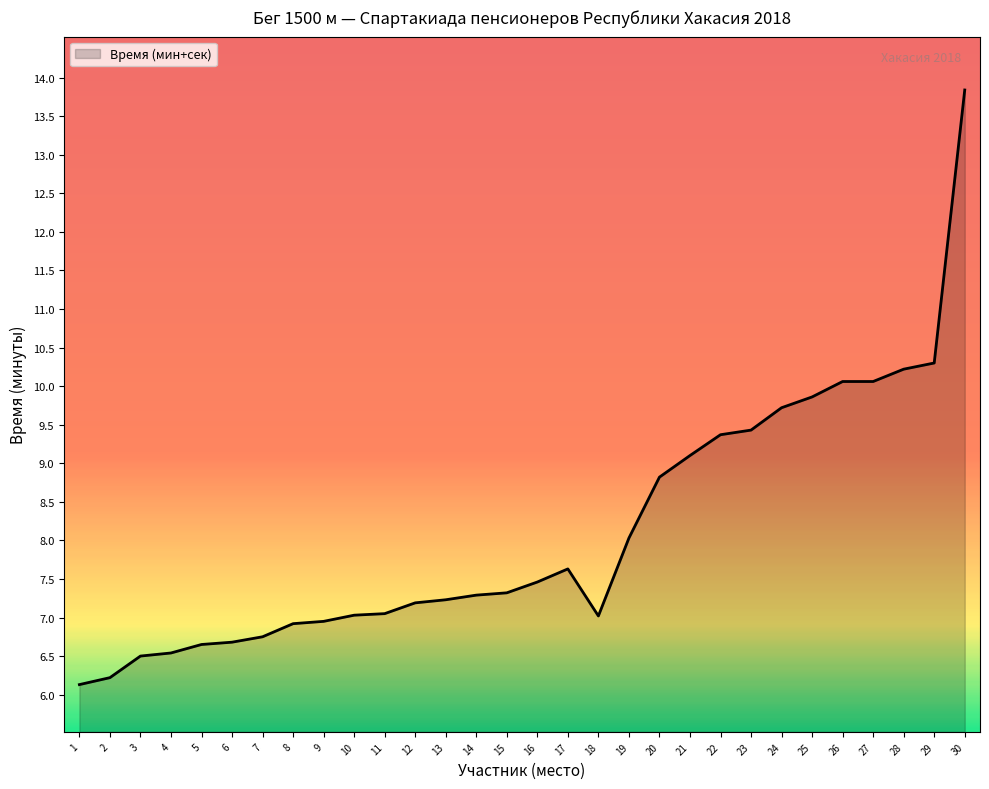

Is it true that the value at 15 is 3.3?

False